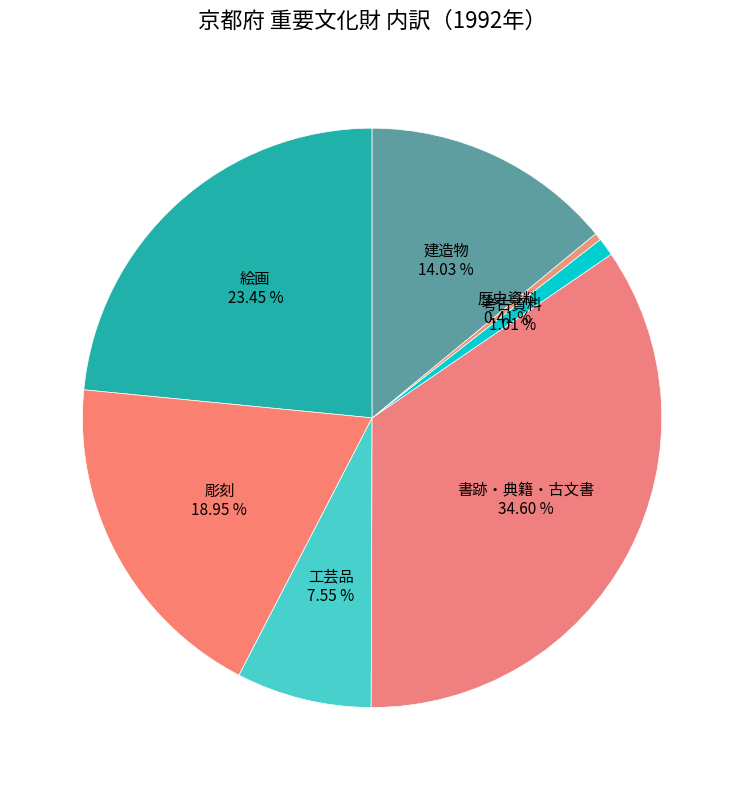

Count the number of slices in the pie.

7